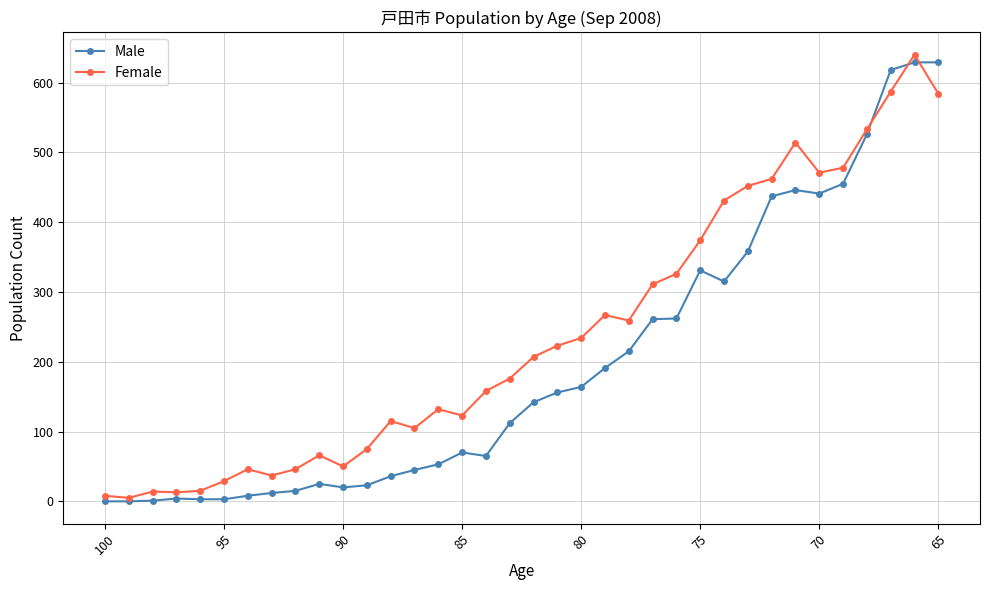

Reading right to left, extract all data points from this chart.

Male: 629	629	618	526	455	441	446	437	358	315	331	262	261	215	191	164	156	142	112	65	70	53	45	36	23	20	25	15	12	8	3	3	4	1	0	0
Female: 584	640	587	533	478	471	514	462	452	431	374	326	311	259	267	234	223	207	176	158	123	132	105	115	75	50	66	46	37	46	29	15	13	14	5	8